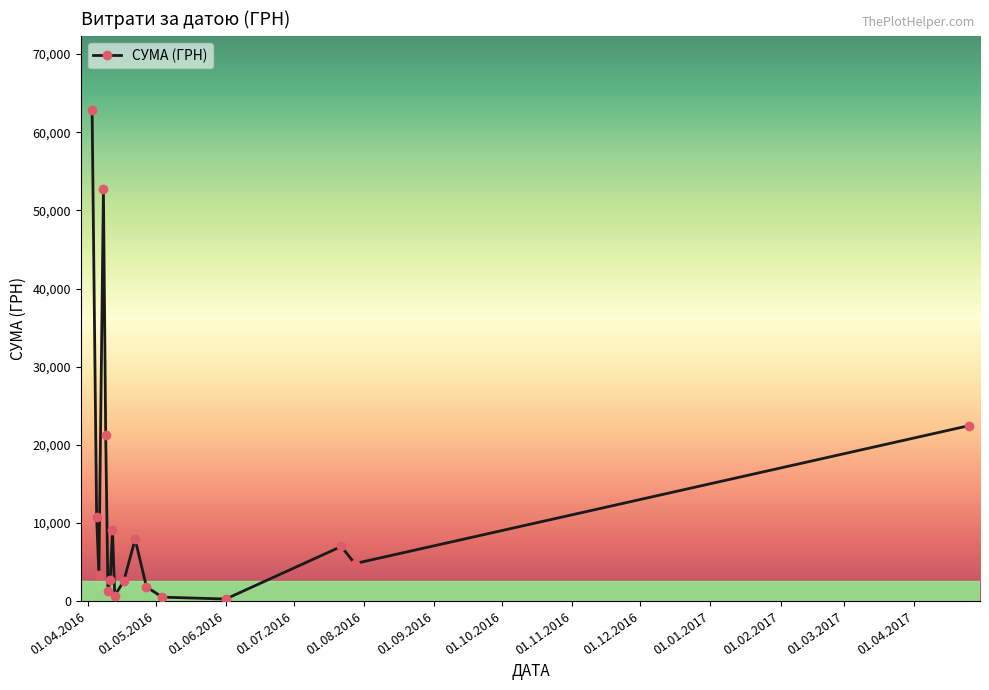

What is the smallest value displayed?

264.0